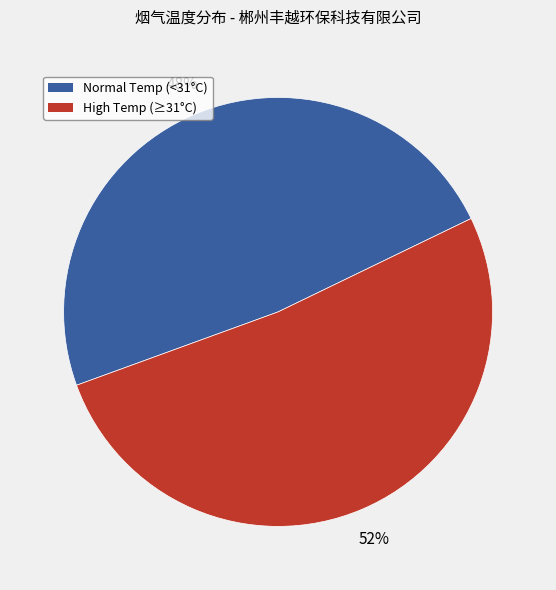

Does any single category account for the majority?

Yes